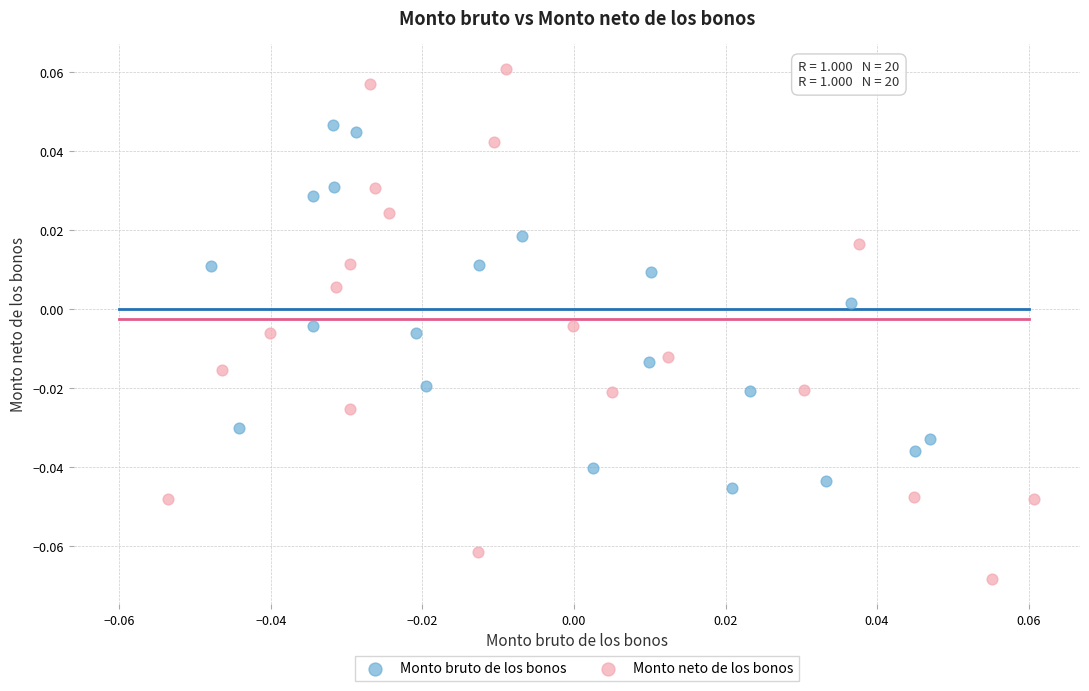

Which series contains the lowest Y value?

Monto neto de los bonos